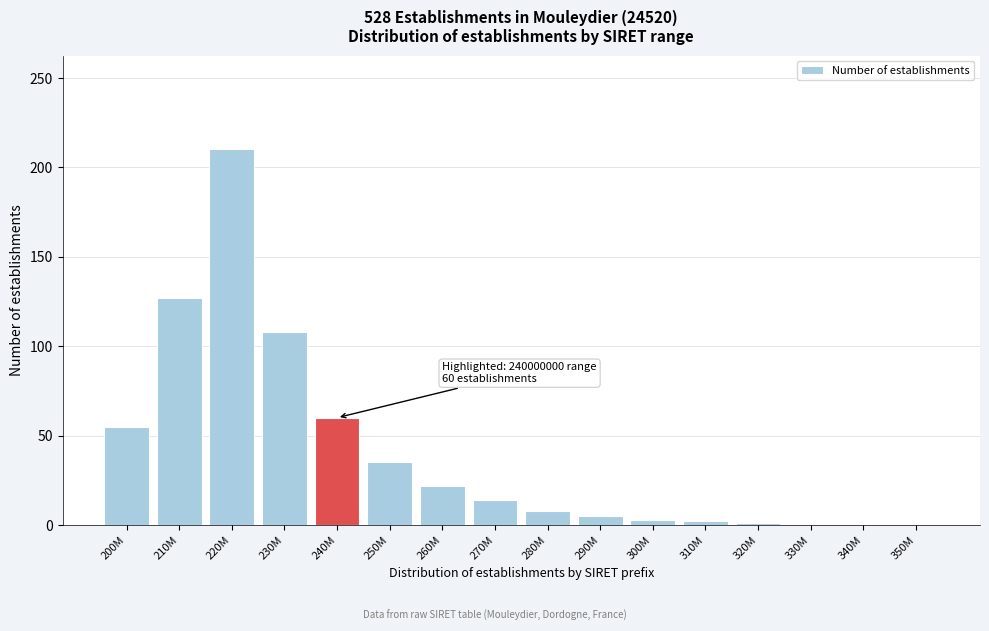

What is the sum of the values at 240M and 330M?

60